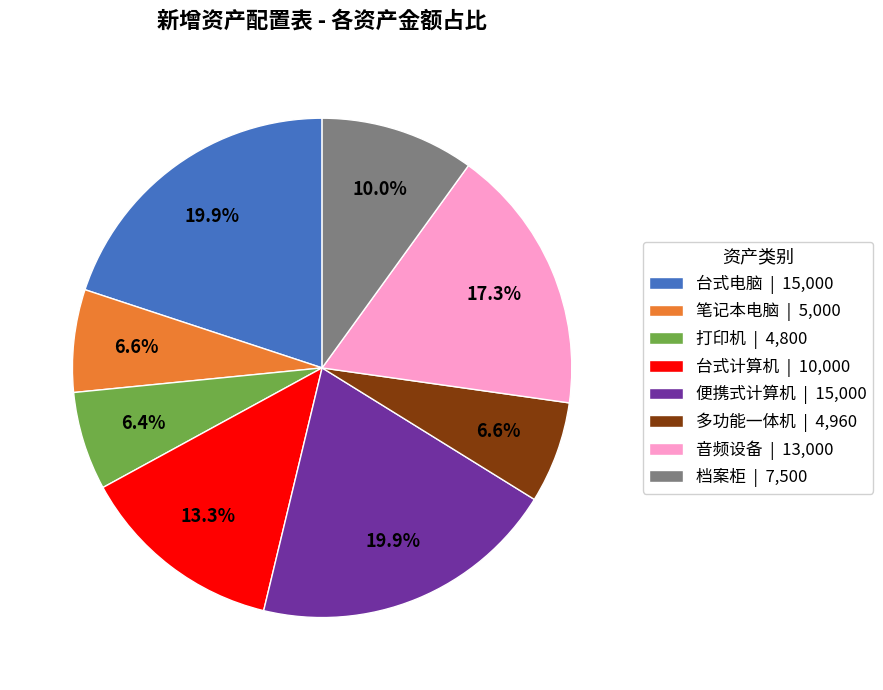

To the nearest percent, what is the difference between the 打印机 and 档案柜 slice percentages?

4%